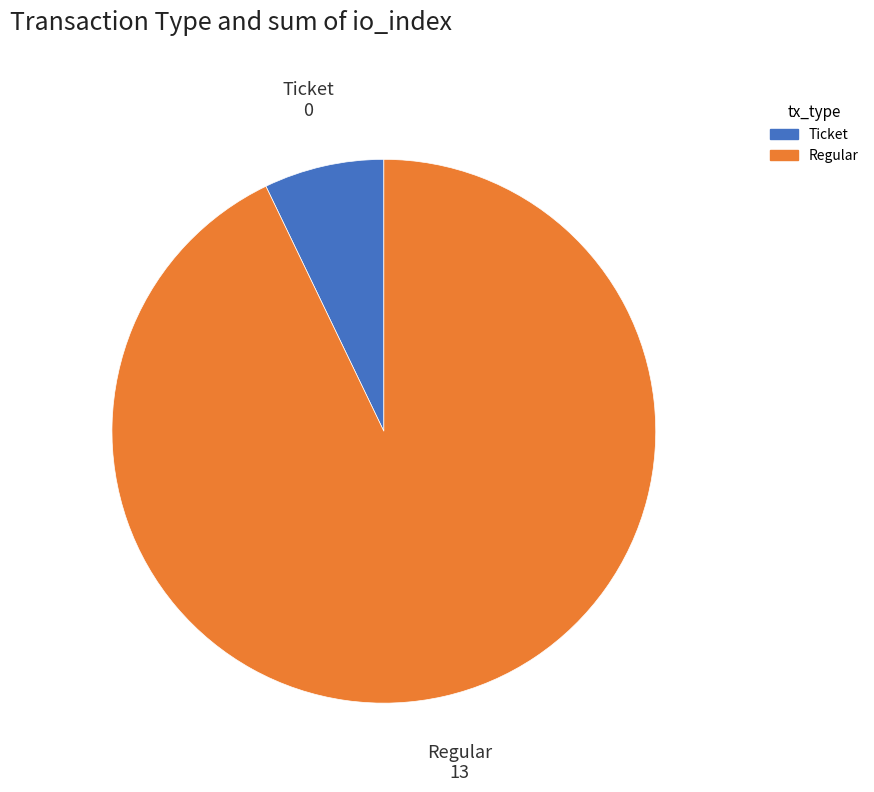

Does any single category account for the majority?

Yes